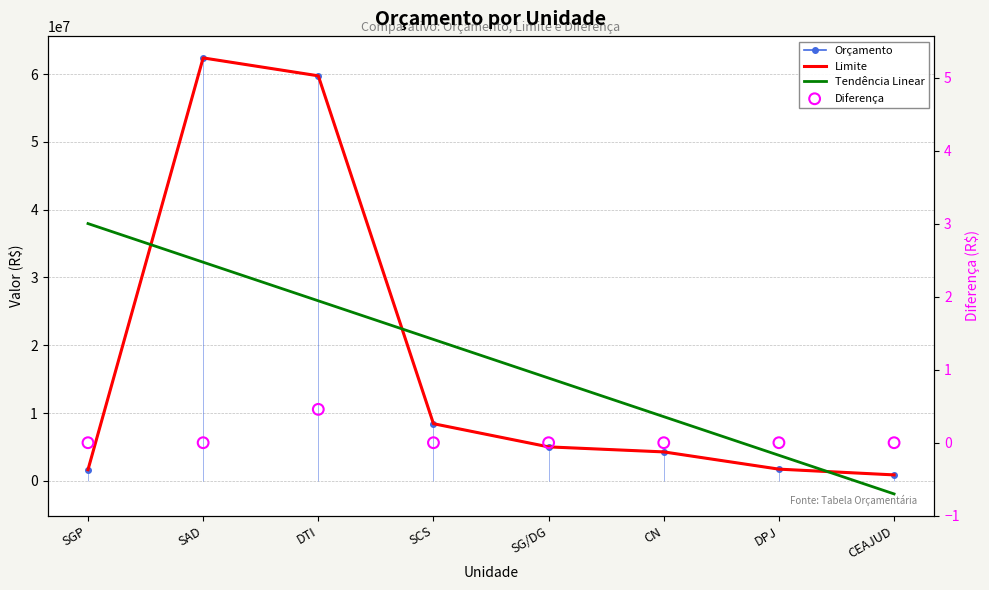

What is the total value across all series at DTI?

146071745.5